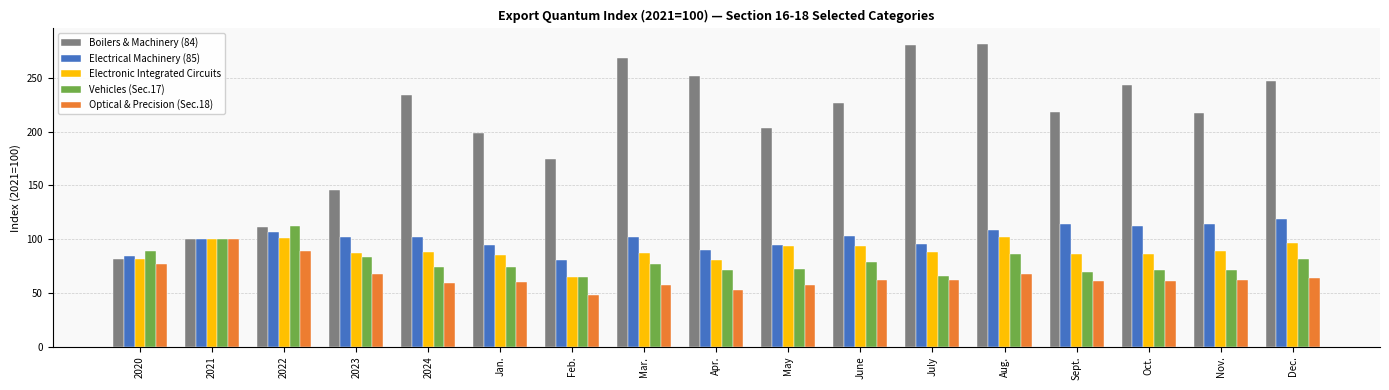

Which series changed the most between 2022 and Oct.?

Boilers & Machinery (84)